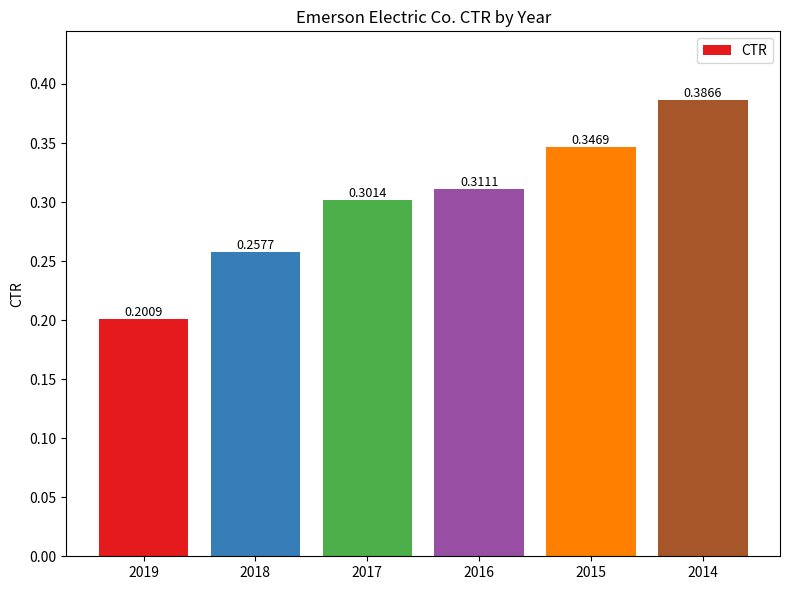

What value does the data have at 2019?

0.2